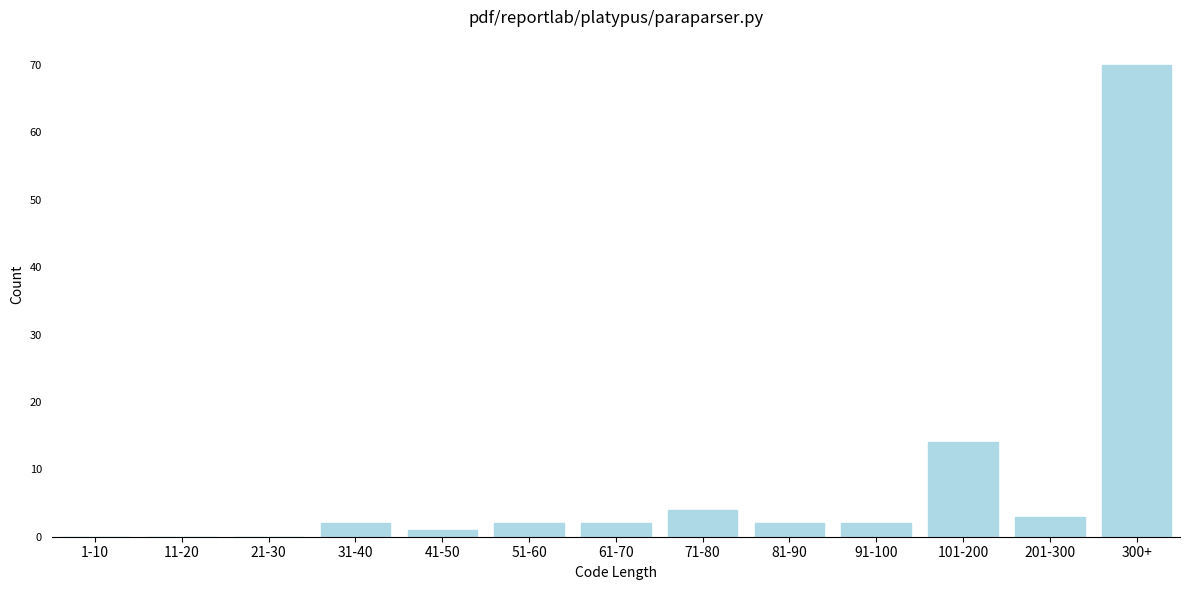

Reading left to right, what are all the values shown in this chart?

1-10=0	11-20=0	21-30=0	31-40=2	41-50=1	51-60=2	61-70=2	71-80=4	81-90=2	91-100=2	101-200=14	201-300=3	300+=70